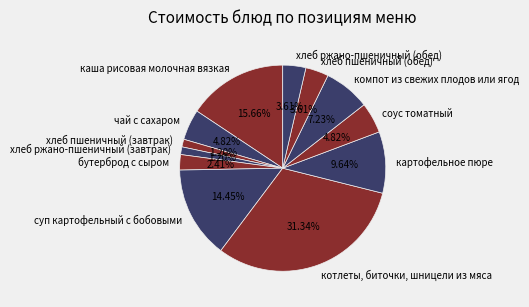

Is it true that соус томатный is 5% of the pie?

True